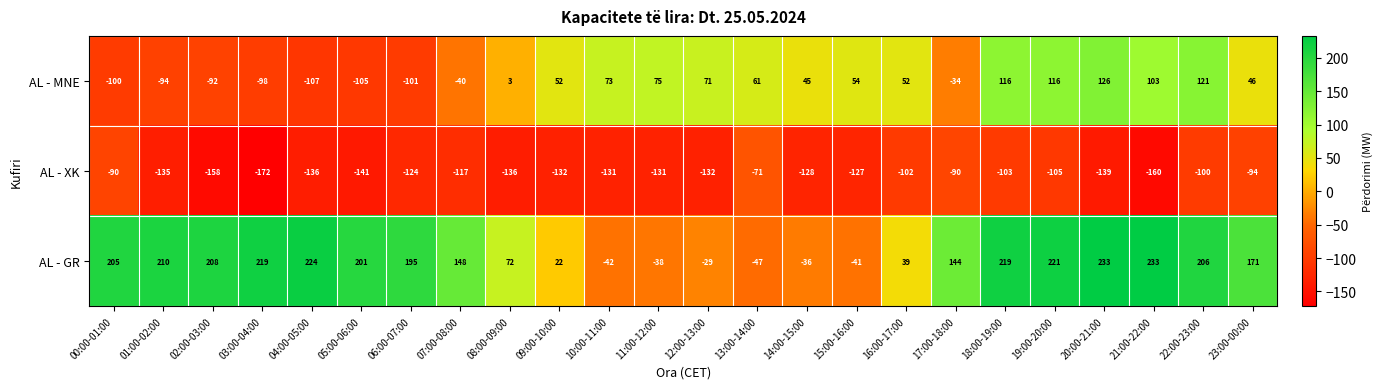

The AL - GR series shows -13 at 13:00-14:00. True or false?

False